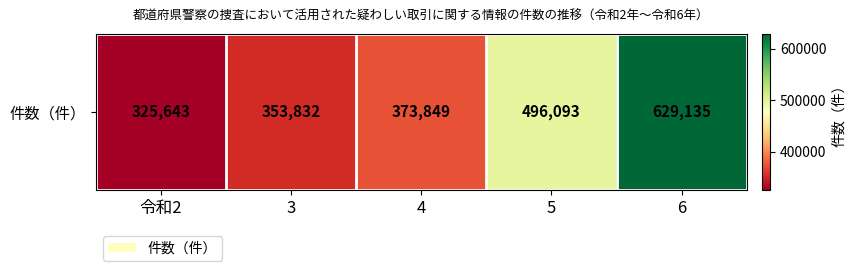

Which has a higher value, 4 or 6?

6